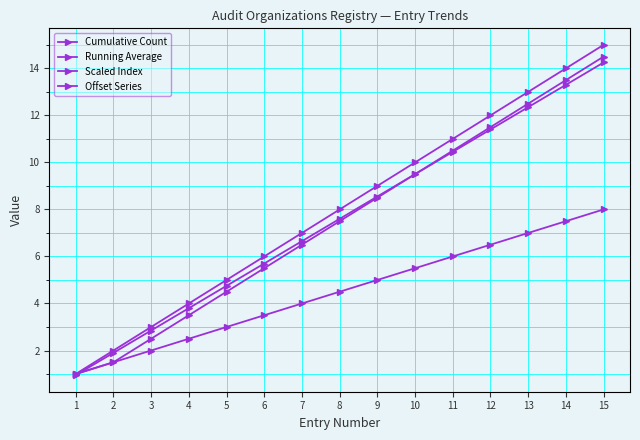

How many lines are shown in the chart?

4